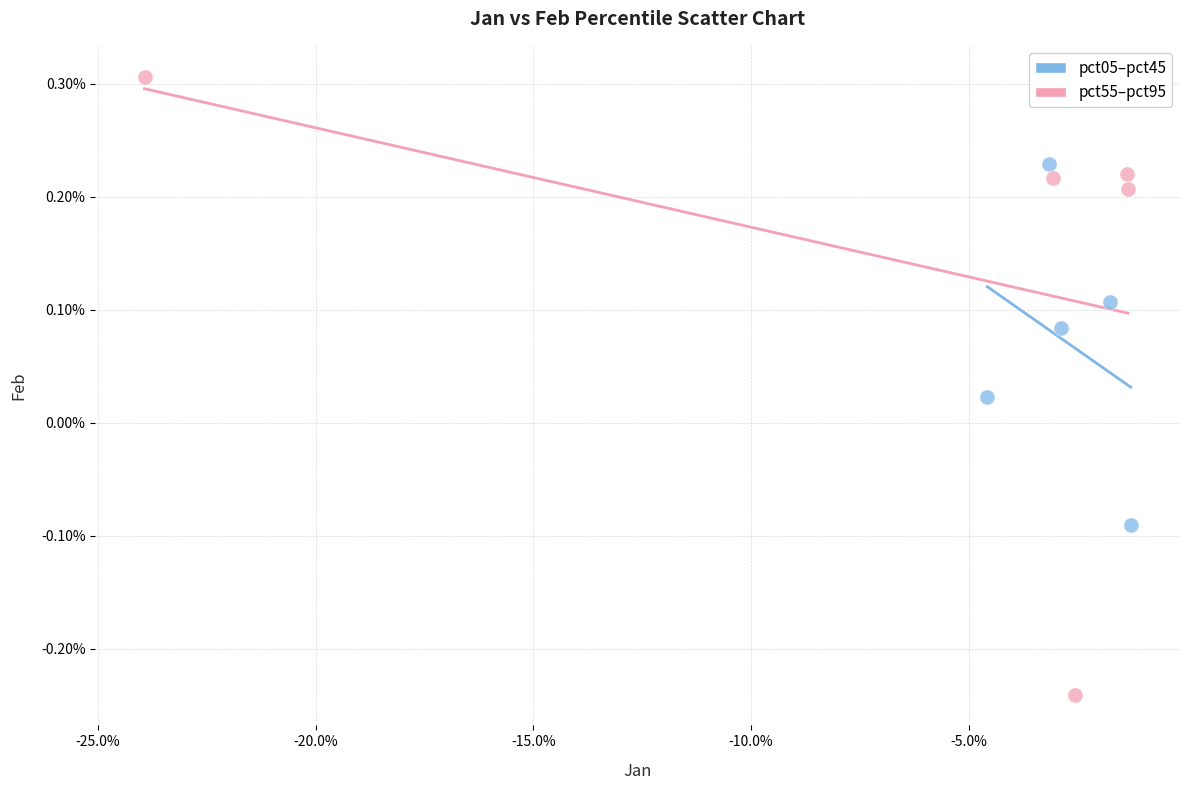

Which series contains the lowest Y value?

pct55–pct95